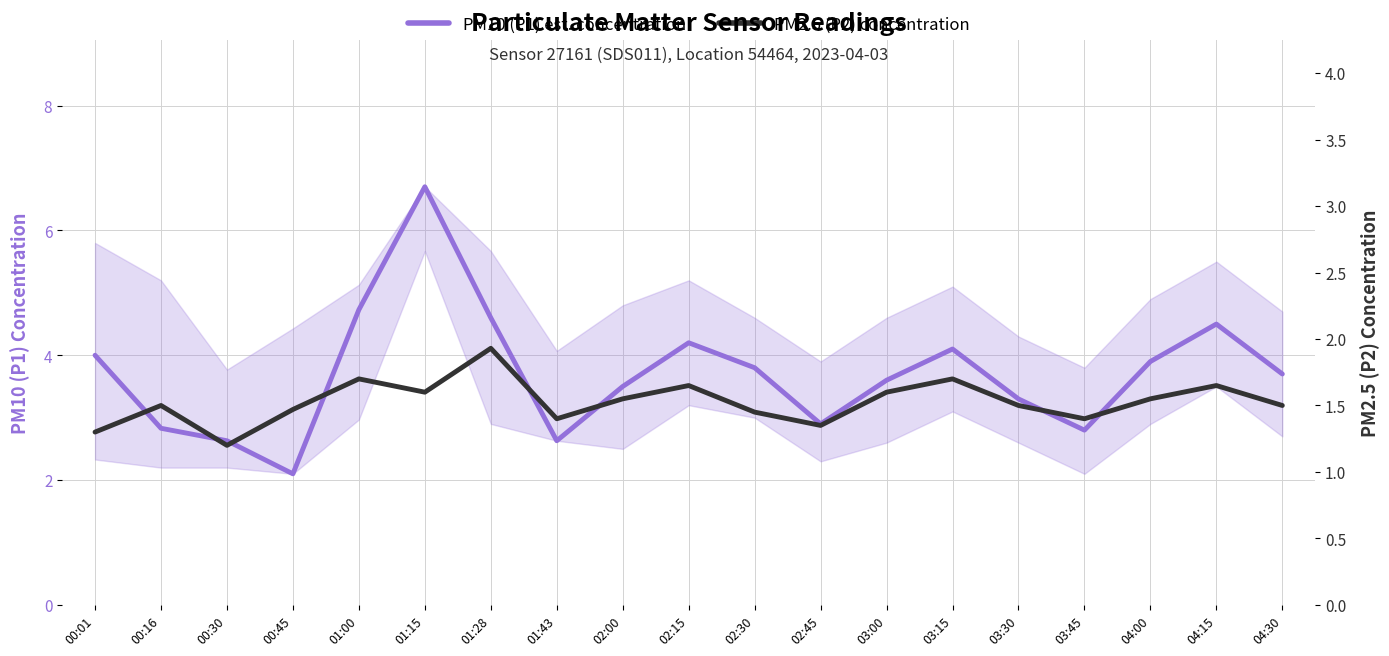

Which series has the largest range (max minus min)?

PM10 (P1) est. concentration